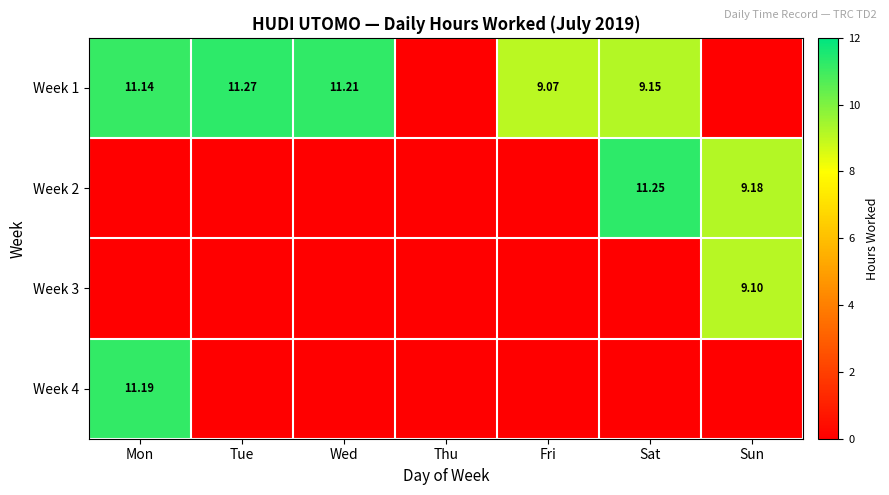

Is the value of Week 3 at Sat greater than the value of Week 4 at Wed?

No